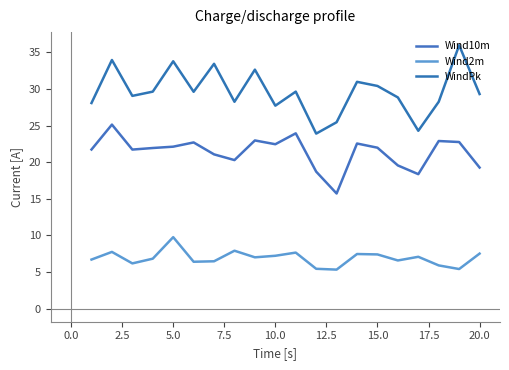

Does the chart display data point markers on the line(s)?

No